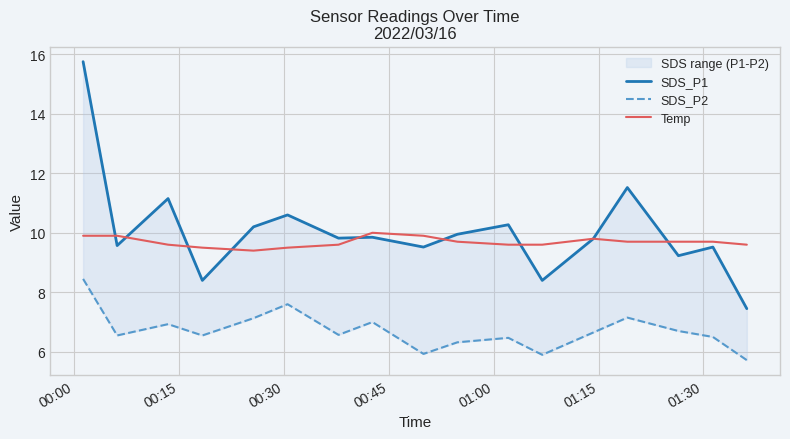

What is the minimum value for SDS_P2?

5.7